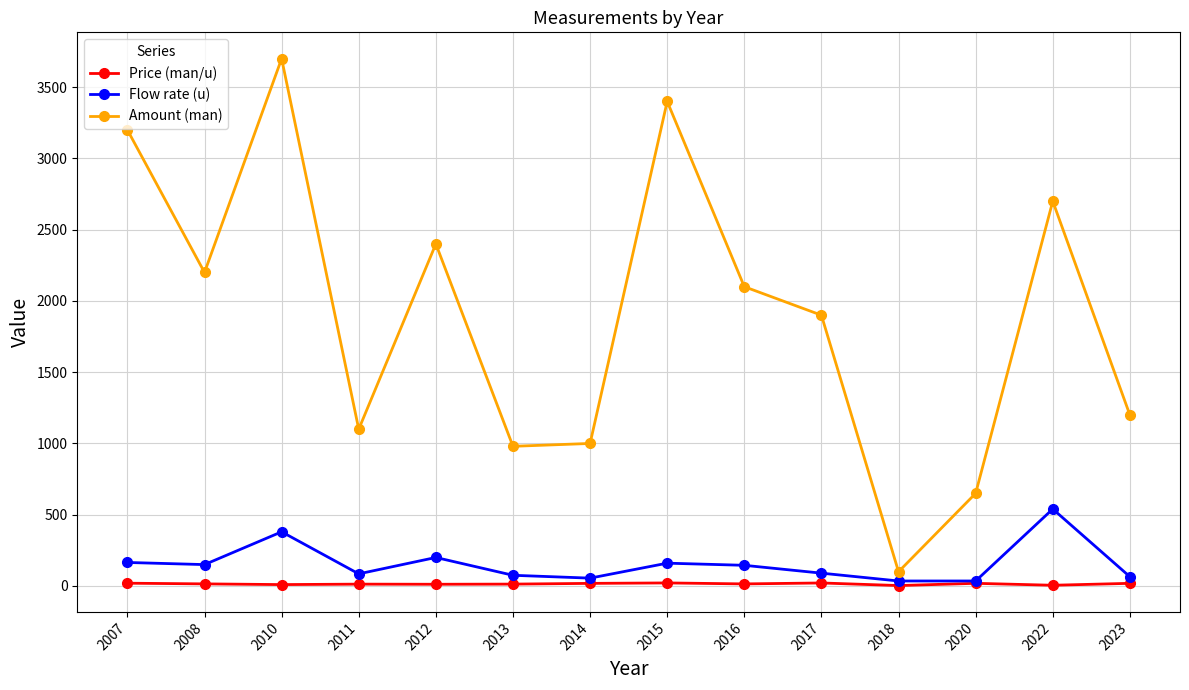

What is the value of the Amount (man) point at the 5th from the left?

2400.0